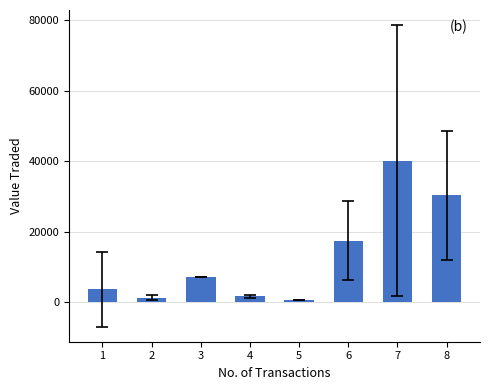

How many data points are less than 7122?

4